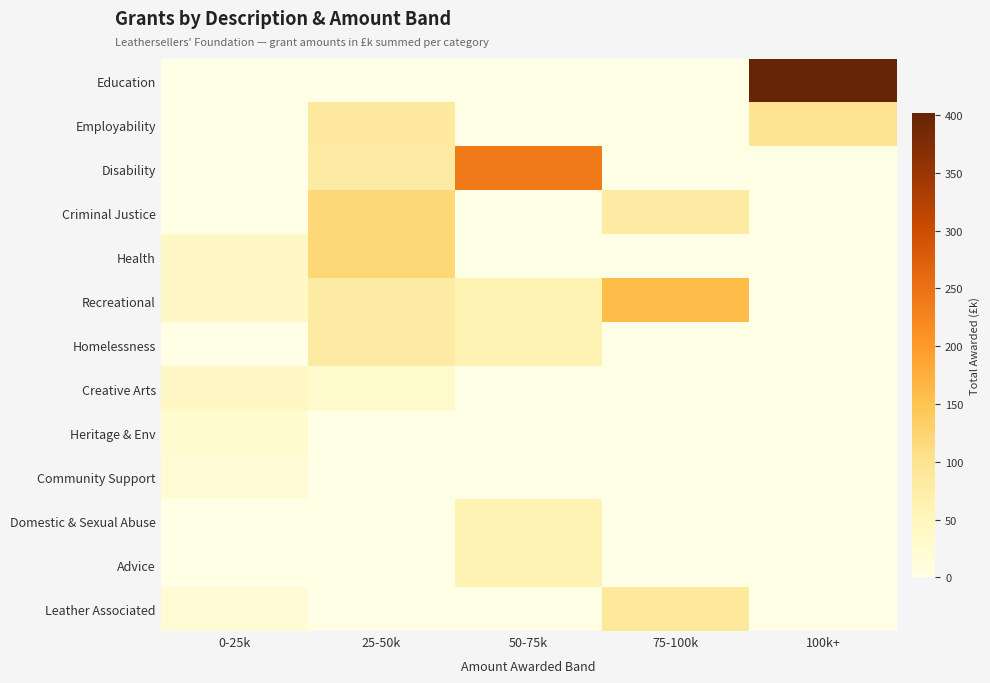

Which series has the largest total across all categories?

Education